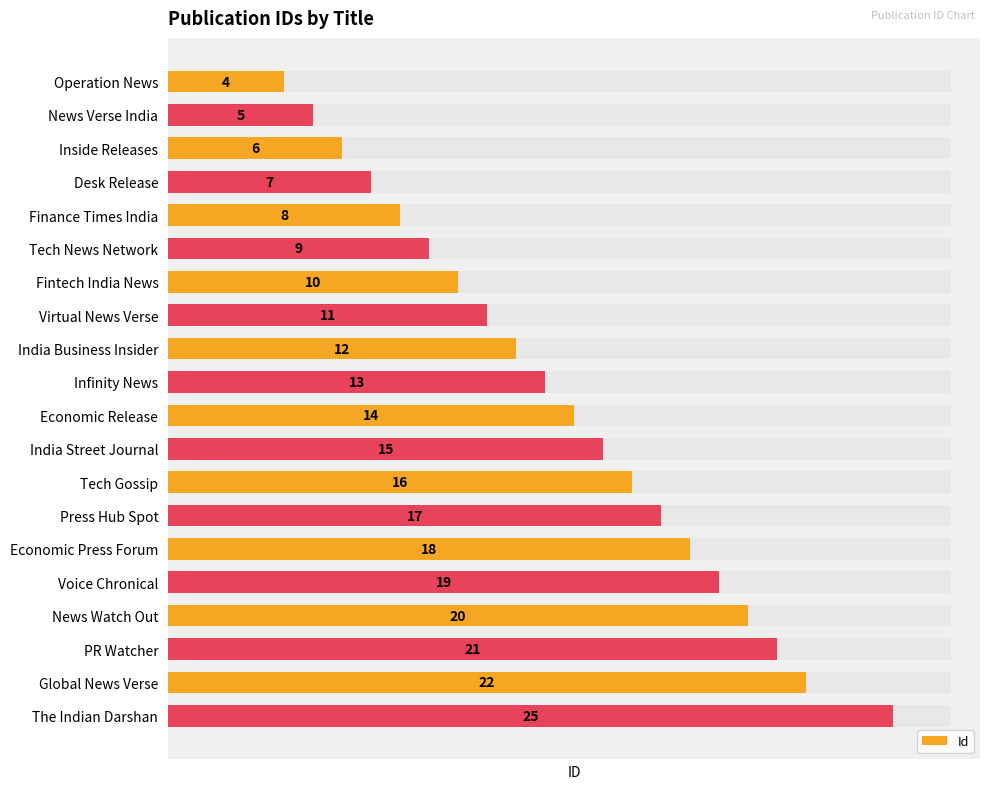

The chart shows a value of 20 at News Watch Out. True or false?

True